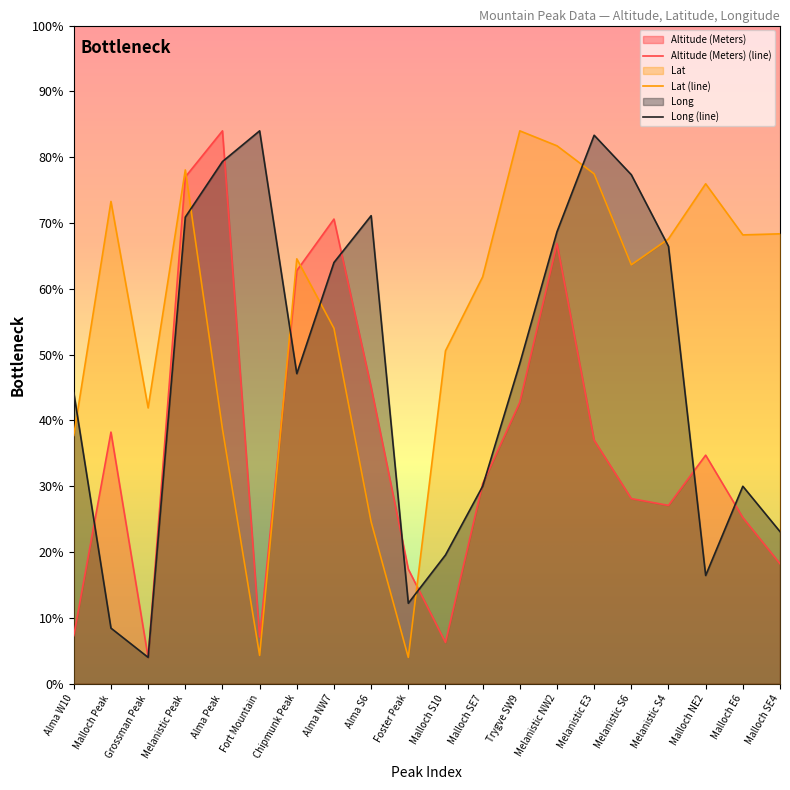

What is the lowest value of the Lat series?

100.0